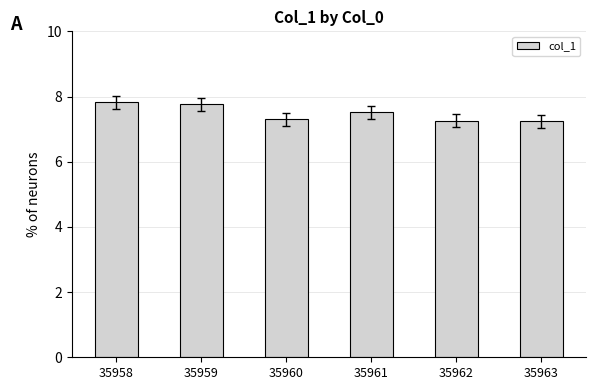

What is the difference between the second highest and second lowest values?

0.5